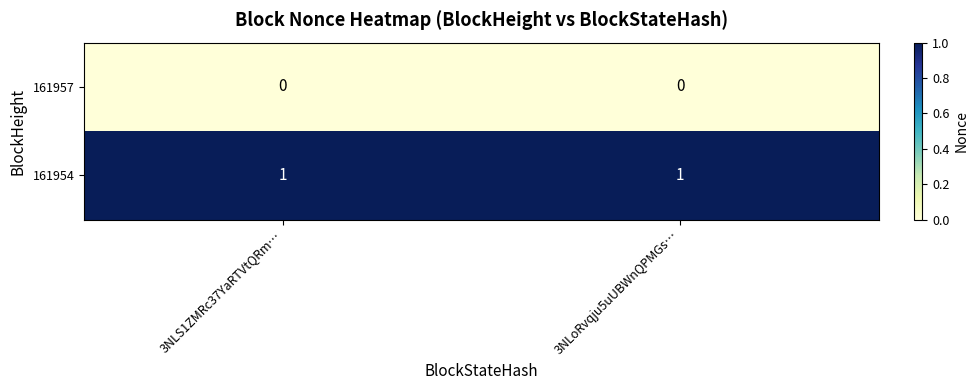

List the series in order of their overall mean, lowest first.

161957, 161954